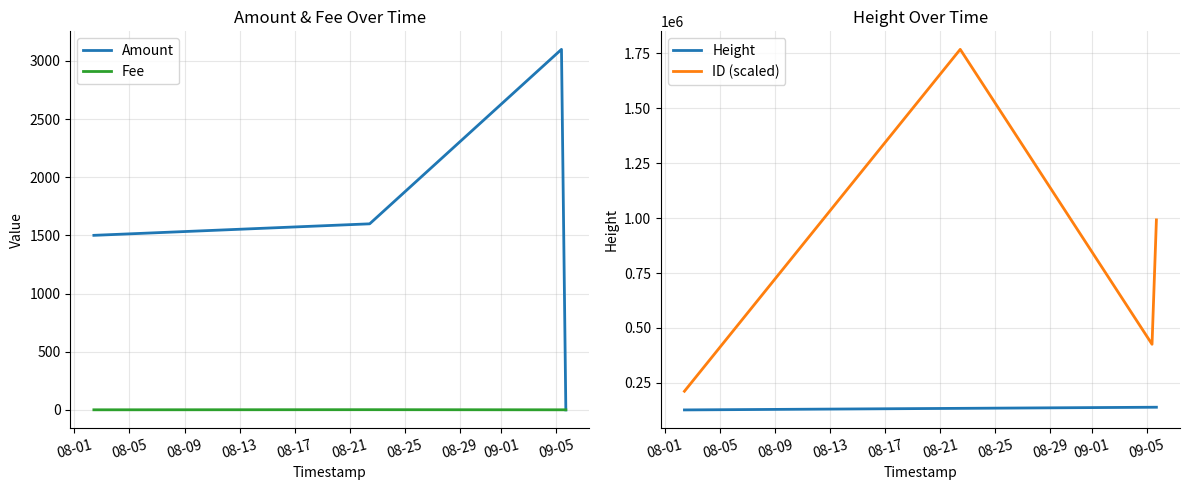

Rank the categories by Height value from lowest to highest.

08-01, 08-05, 08-09, 08-13